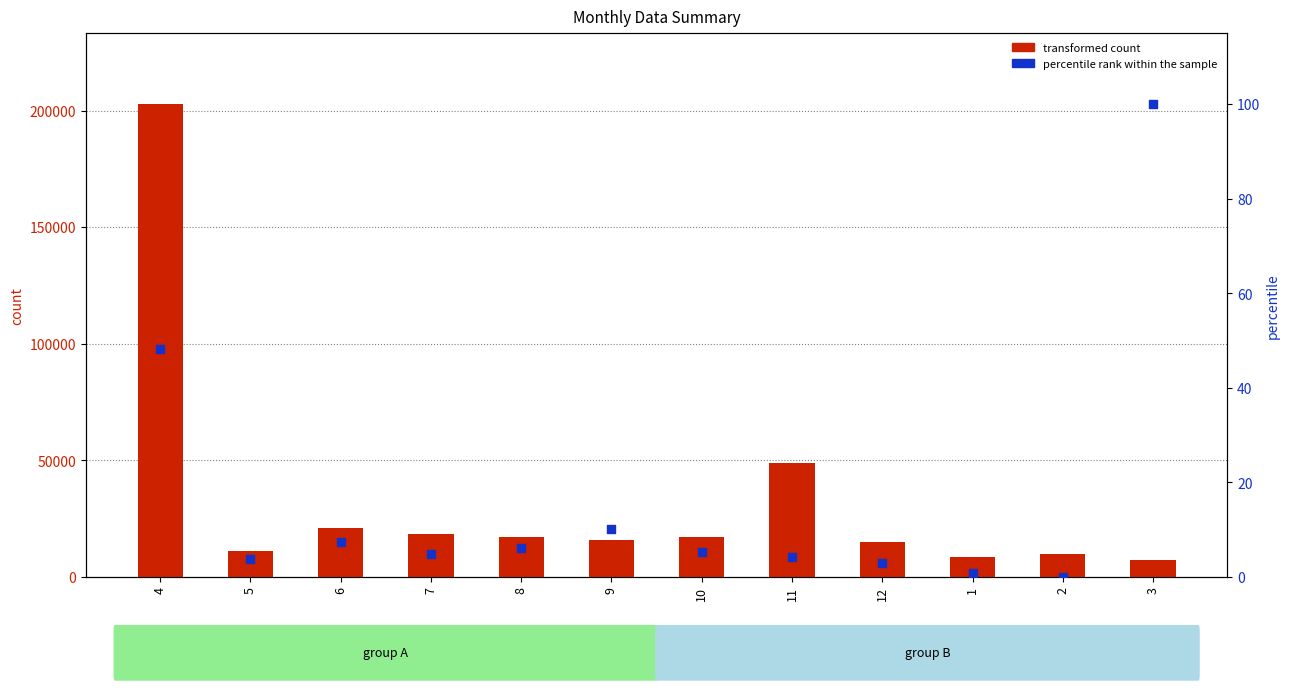

Which series has the widest spread of Y values?

transformed count